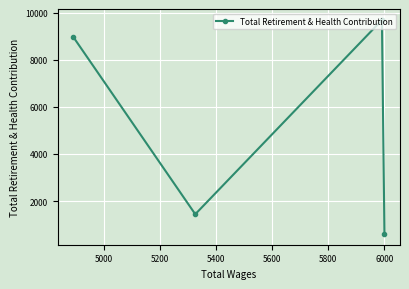

How many series are shown in this chart?

1